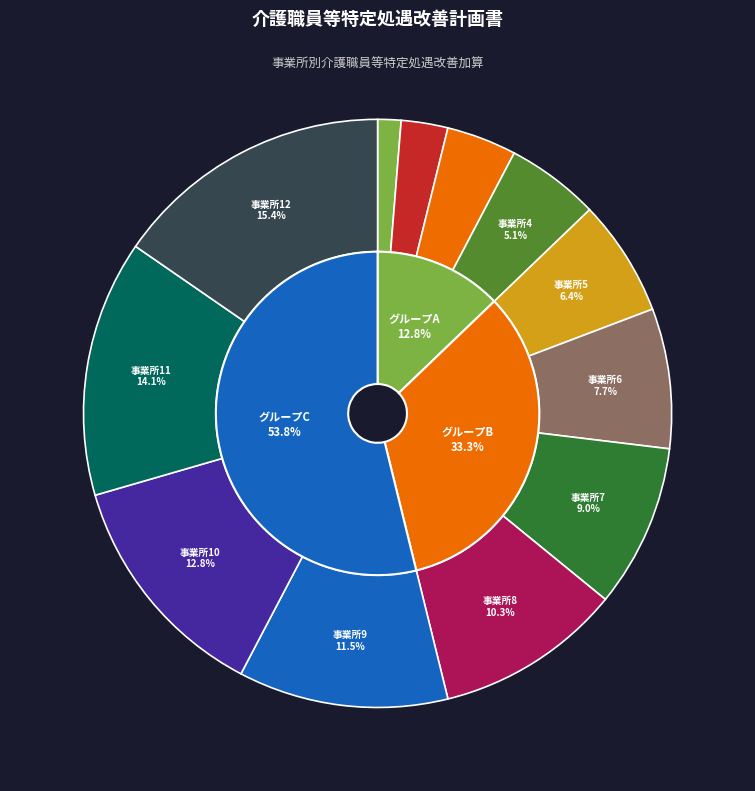

The 9 slice represents 12% of the pie. True or false?

True